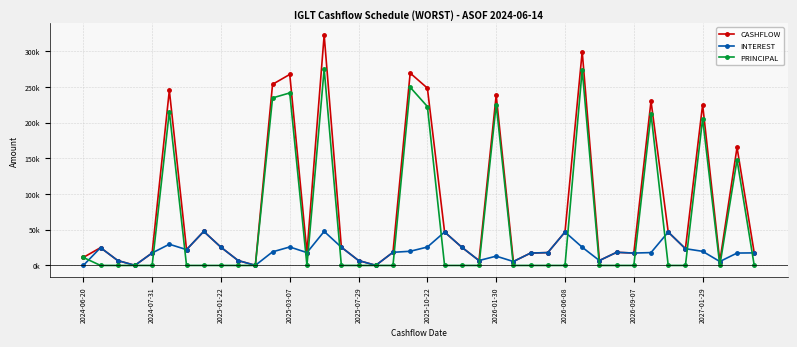

Does the chart have visible grid lines?

Yes